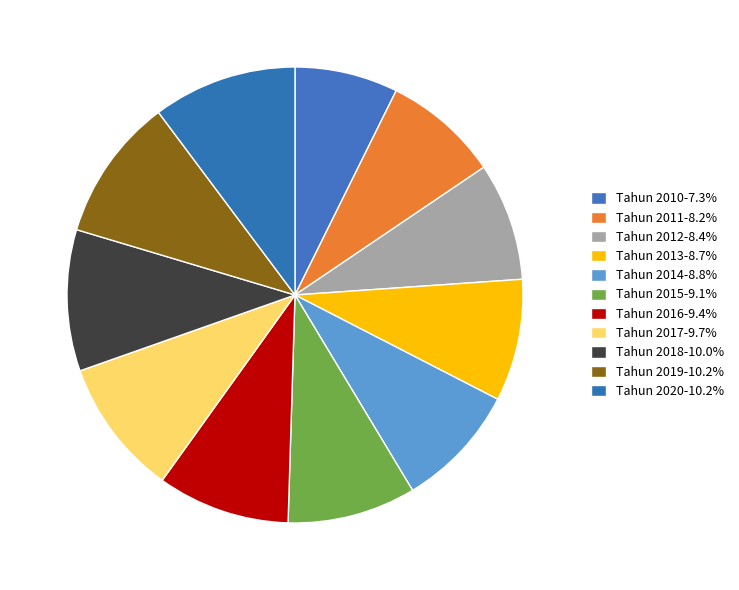

Is Tahun 2016 the majority of the pie?

No